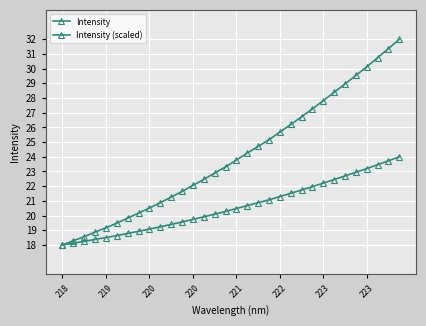

True or false: Intensity and Intensity (scaled) cross at least once.

False